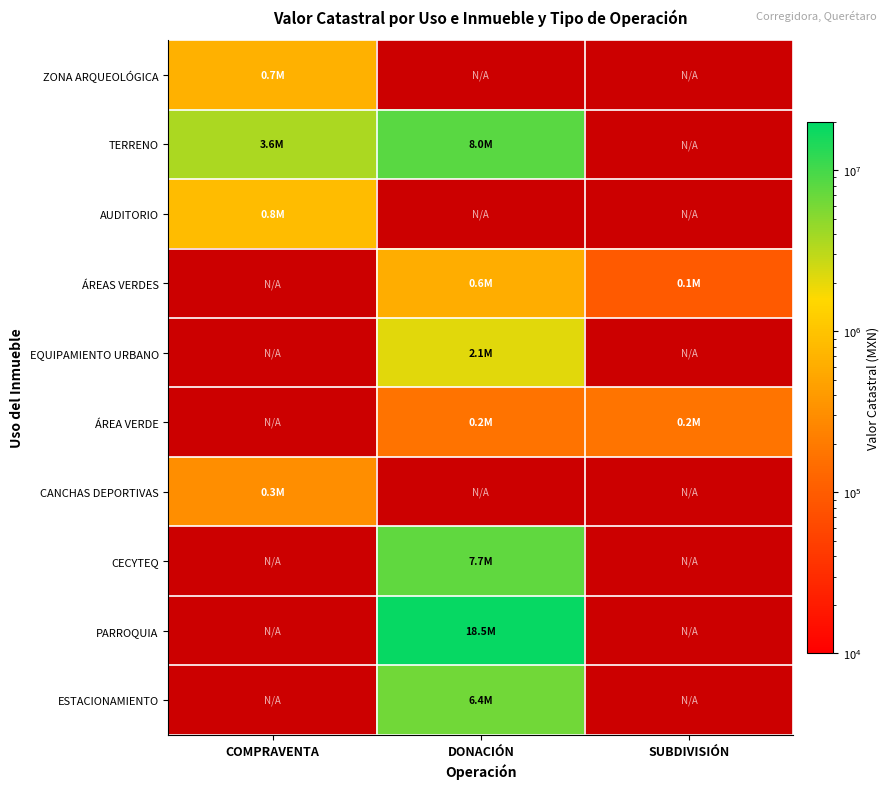

Which category has the lowest value across all series?

SUBDIVISIÓN